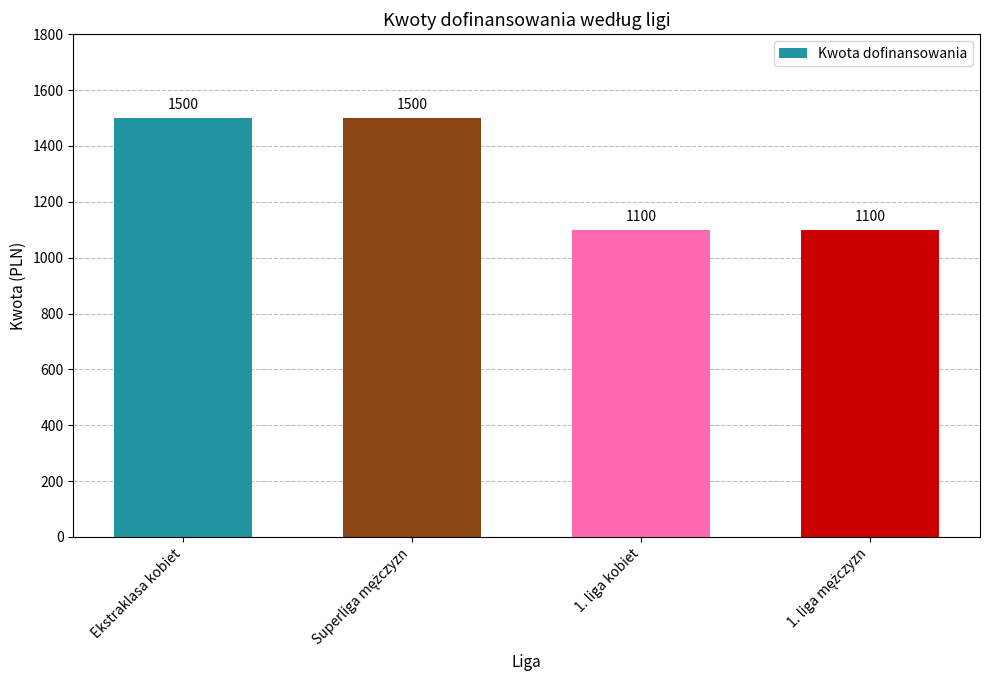

Count the values in the range 1100 to 1500.

4